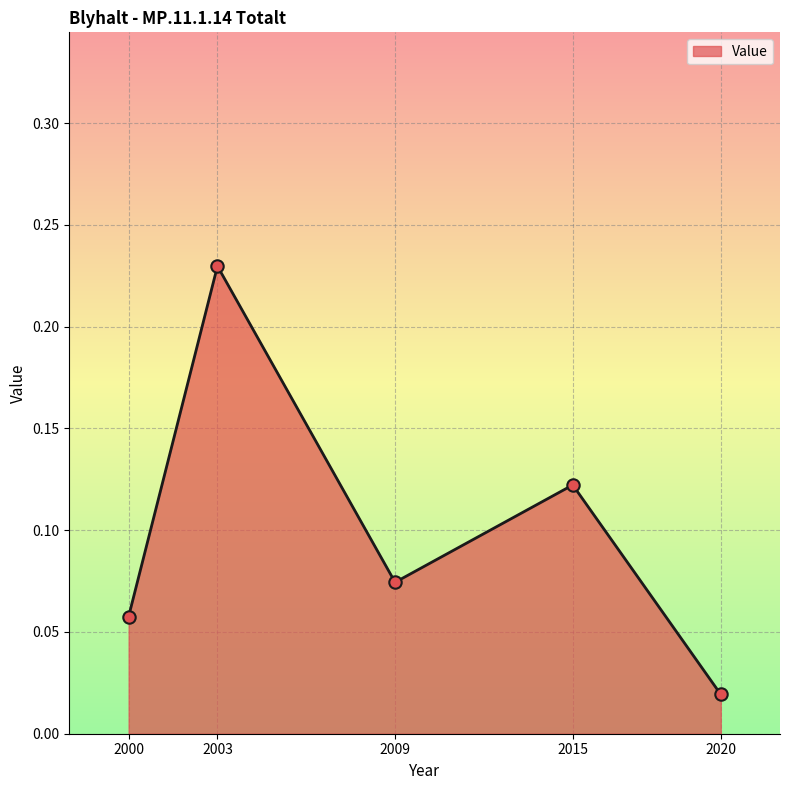

What is the change in value from 2003 to 2020?

-0.2